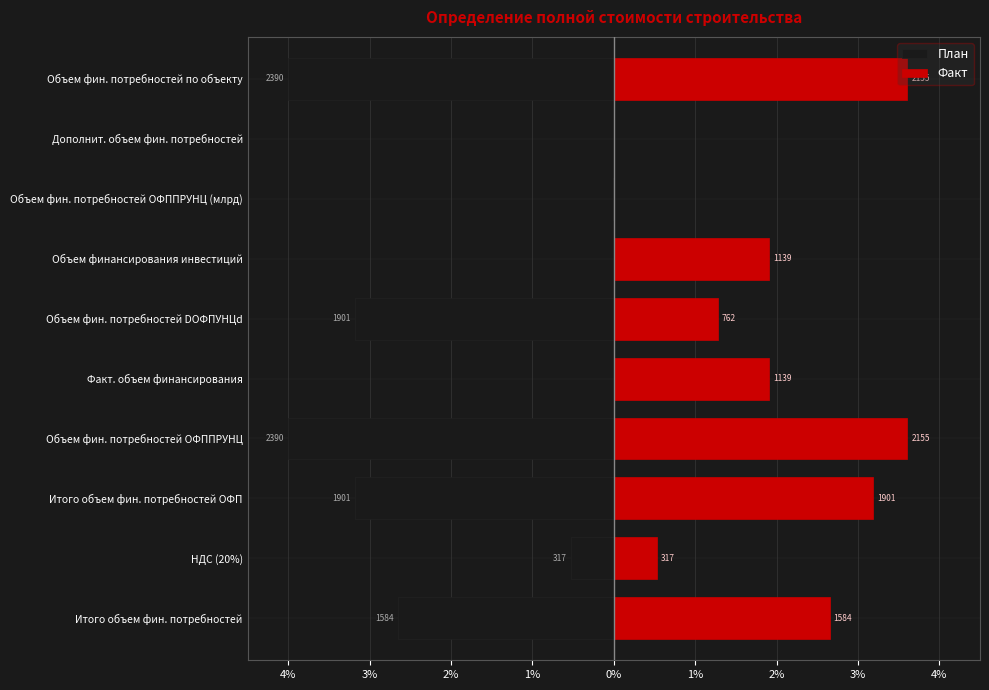

The value of Факт at Итого объем фин. потребностей is 2.7. True or false?

True